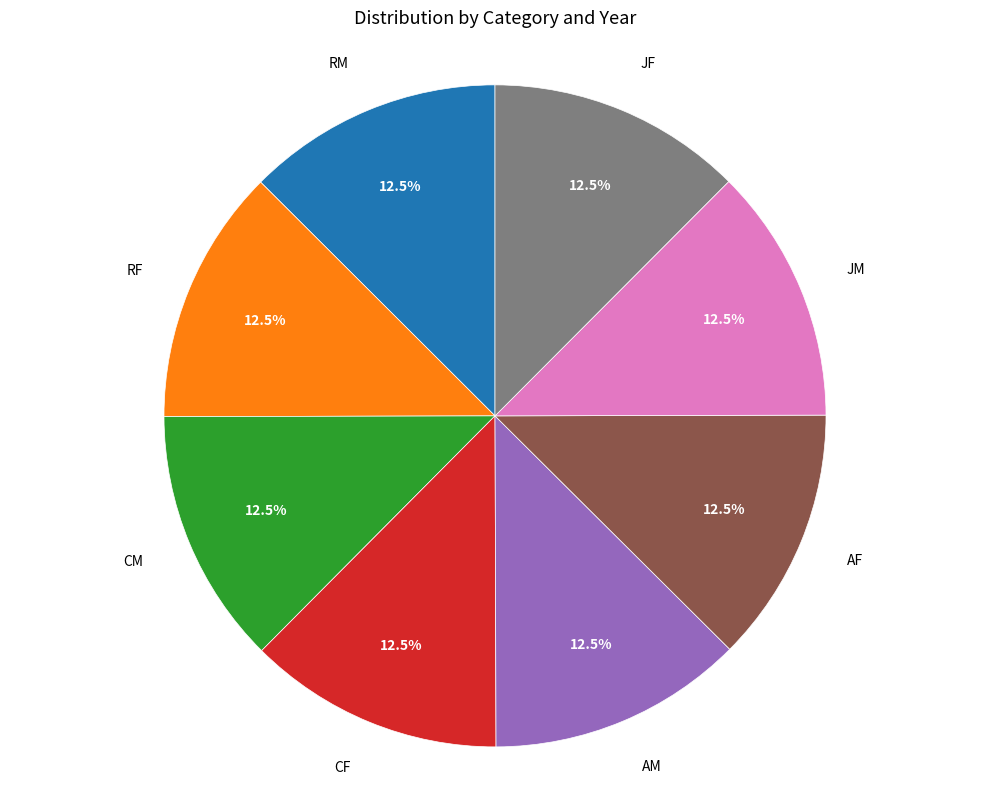

Is there any slice that represents more than half of the pie?

No